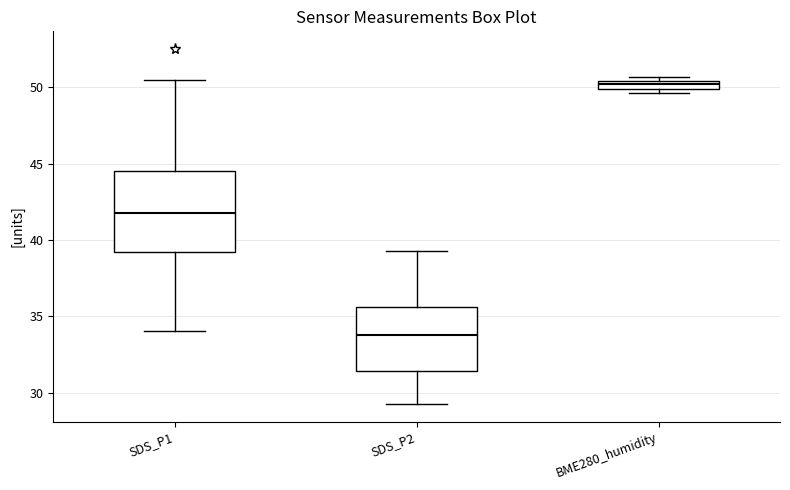

Where is the upper edge of the box for BME280_humidity on the y-axis? The values are not printed on the chart, so give them approximately, as read against the axis.

50.5